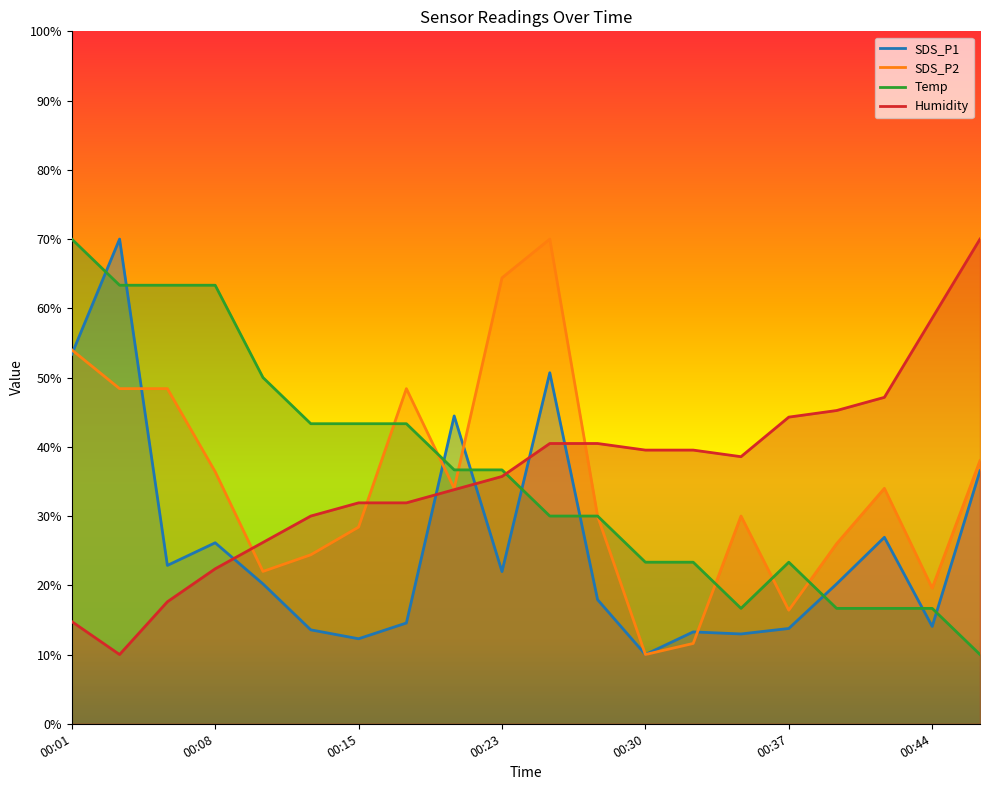

List the labels in order of Humidity value, largest first.

00:47, 00:44, 00:42, 00:40, 00:37, 00:25, 00:27, 00:30, 00:32, 00:35, 00:23, 00:20, 00:15, 00:18, 00:13, 00:10, 00:08, 00:05, 00:01, 00:03